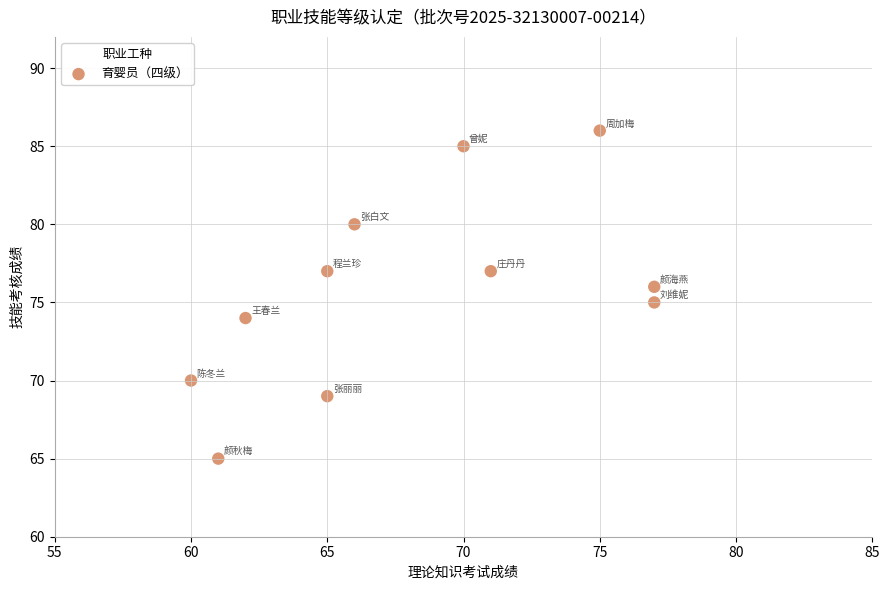

What is the average Y value?

76